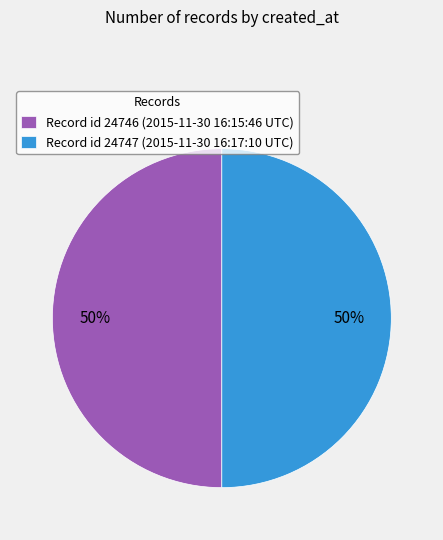

Approximately how many times larger is the value at Record id 24747 (2015-11-30 16:17:10 UTC) compared to Record id 24746 (2015-11-30 16:15:46 UTC)?

1.0